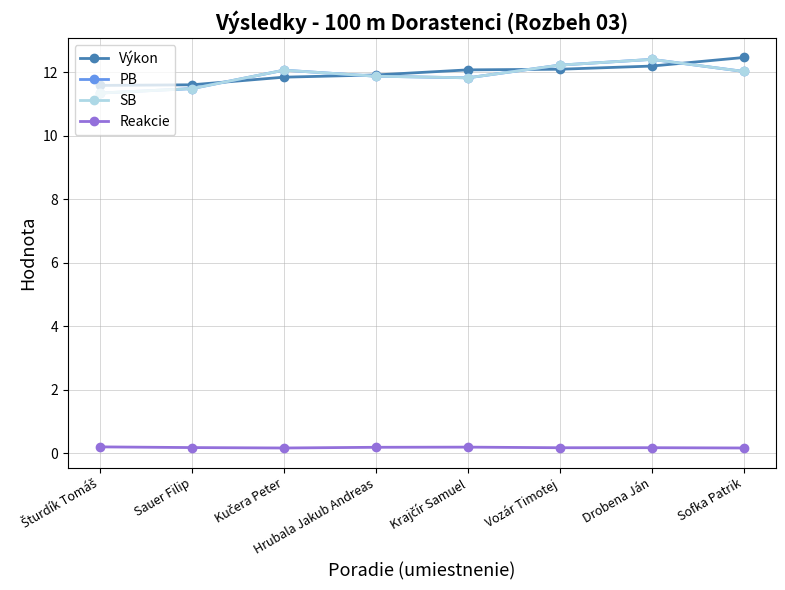

List the series in order of their peak value, highest first.

Výkon, PB, SB, Reakcie